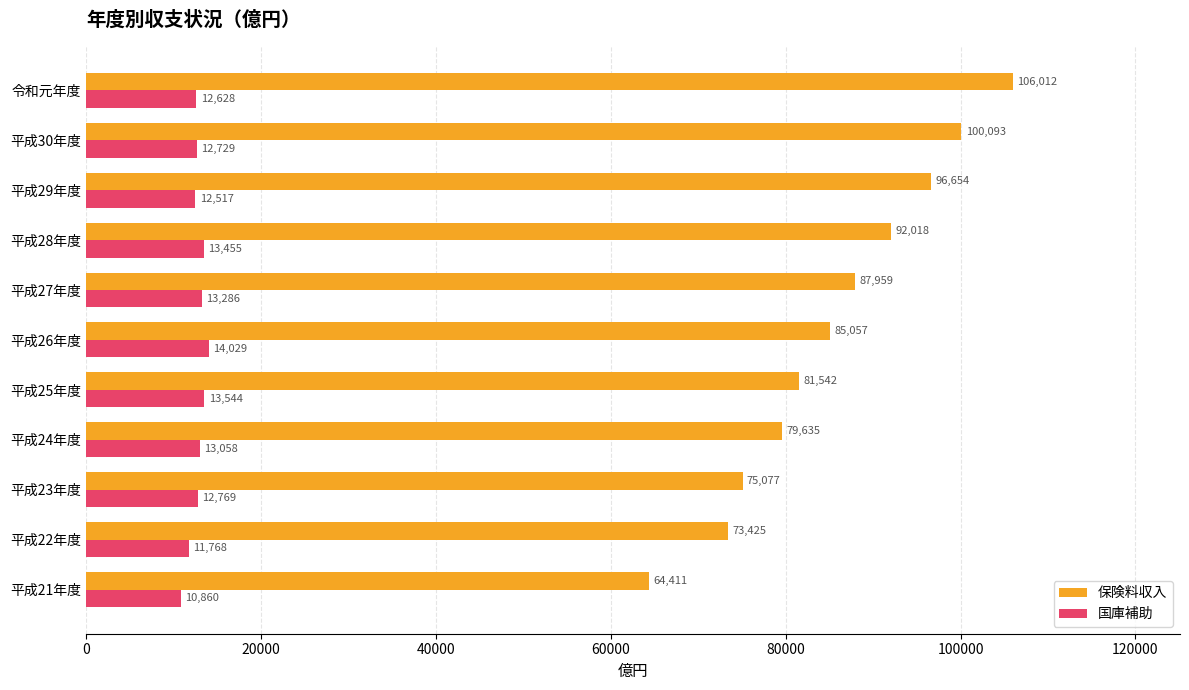

True or false: 保険料収入 has a value of 75077 at 平成23年度.

True